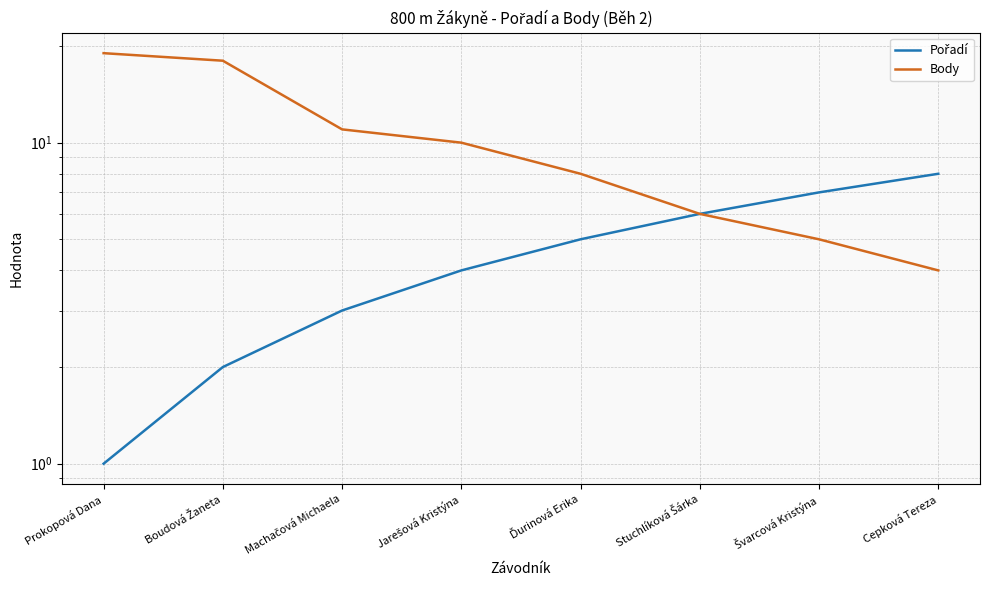

What is the minimum value shown in the chart?

1